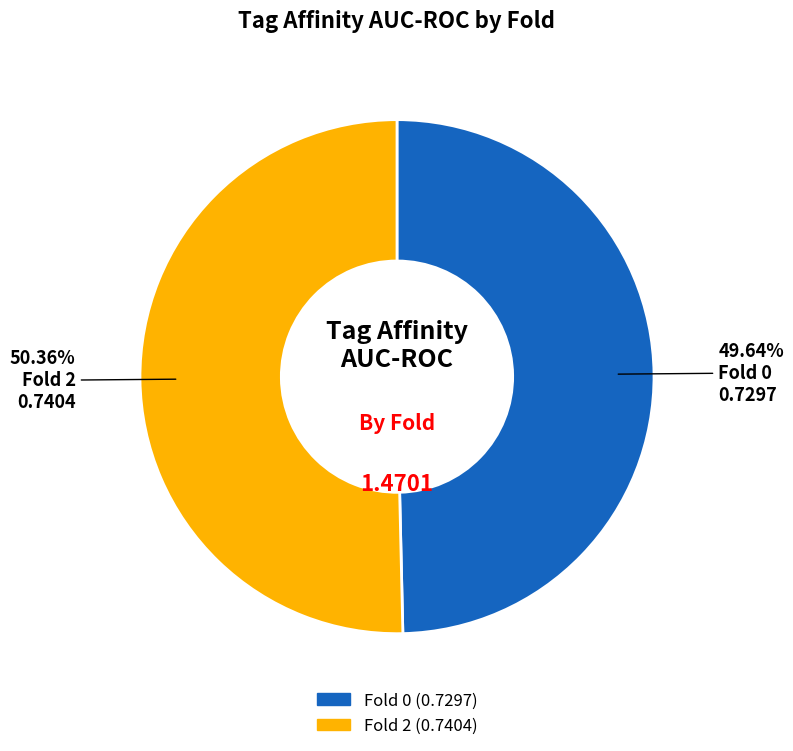

Between Fold 2 and Fold 0, which is larger?

Fold 2